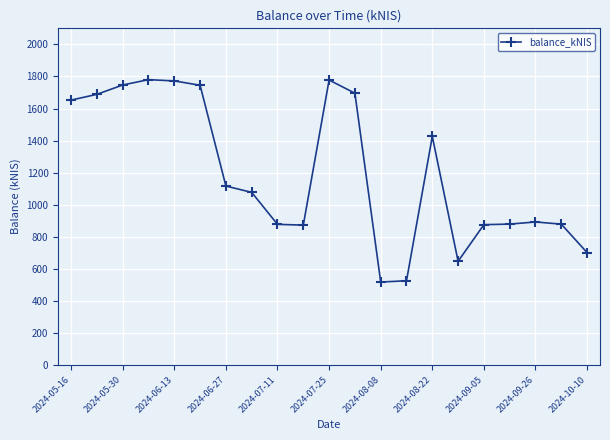

What is the greatest value displayed?

1779.9